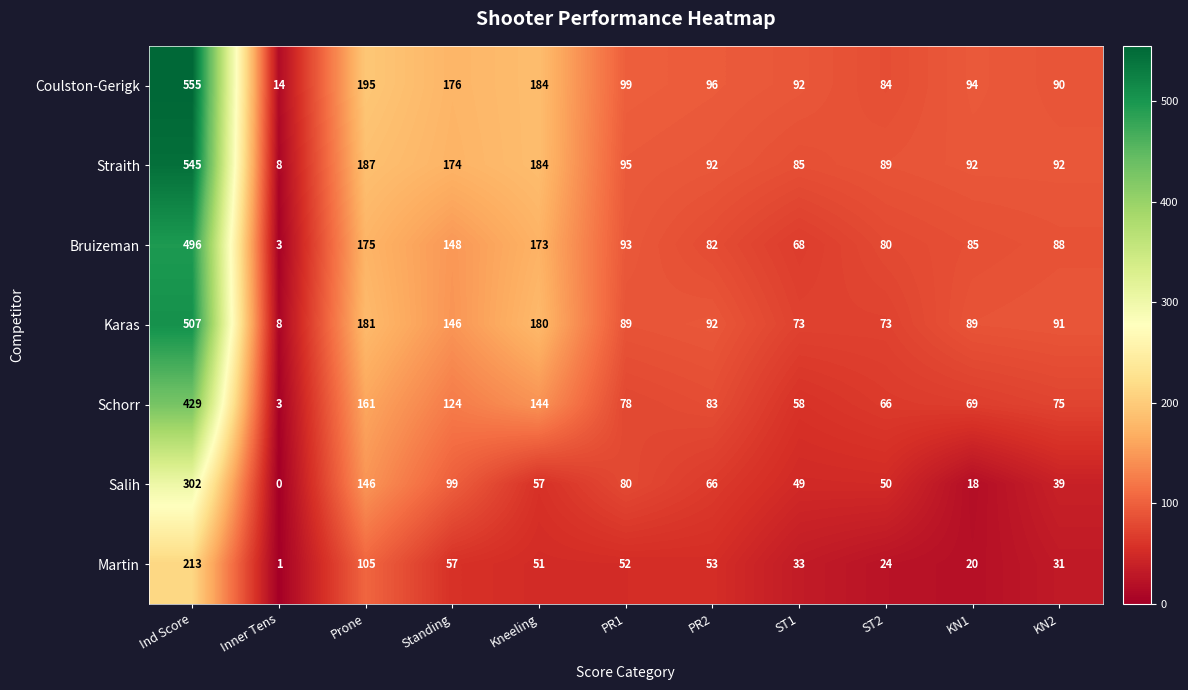

At which label does Bruizeman first exceed 88?

Ind Score